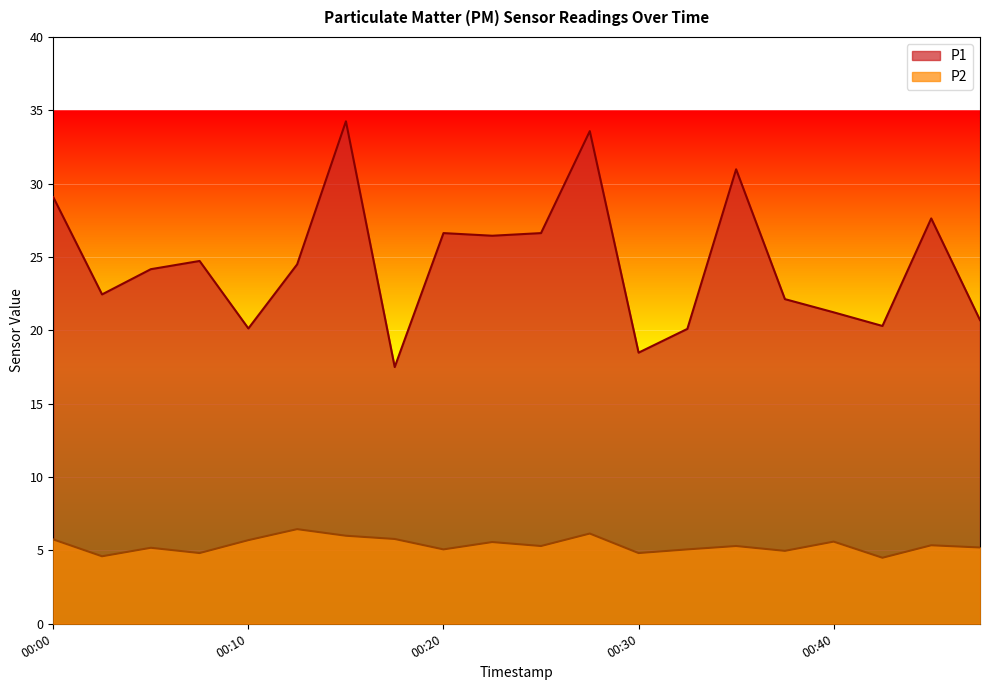

At which category does P1 reach its first local peak?

00:08